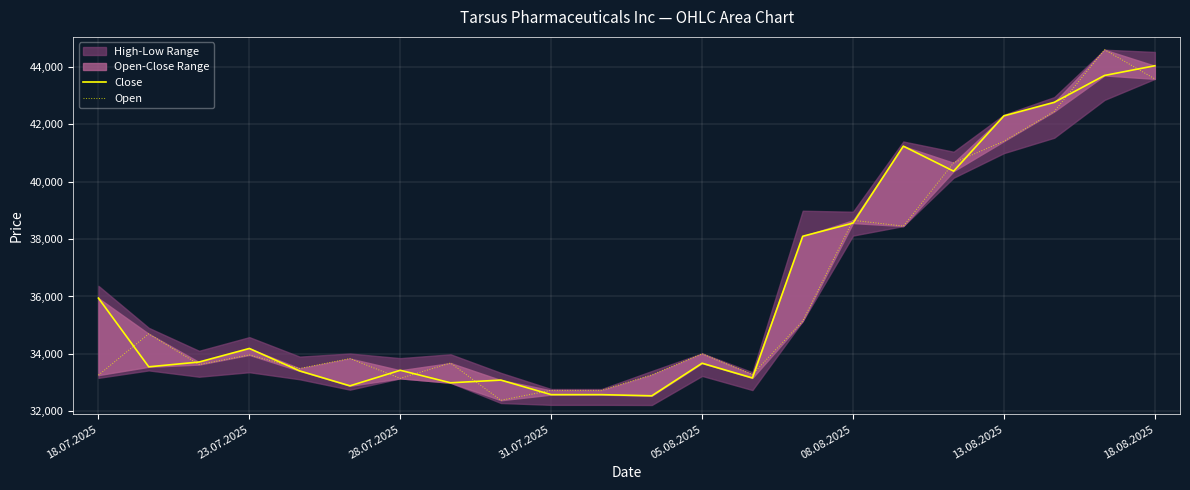

Where does the Close series first go above 33718?

18.07.2025